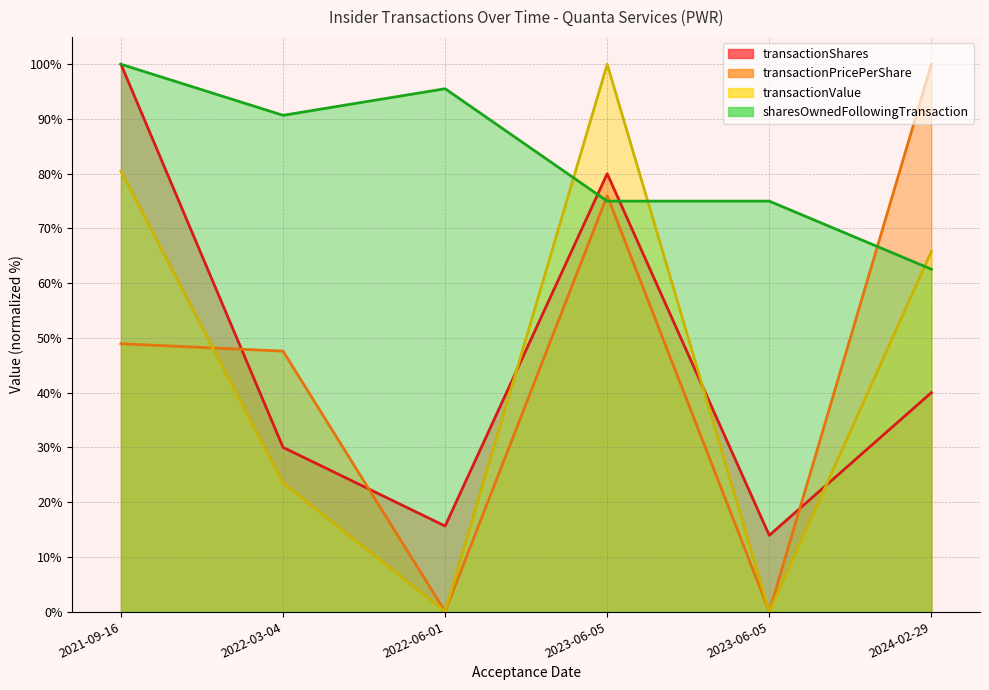

Where is transactionValue nearest to the value 50?

2024-02-29